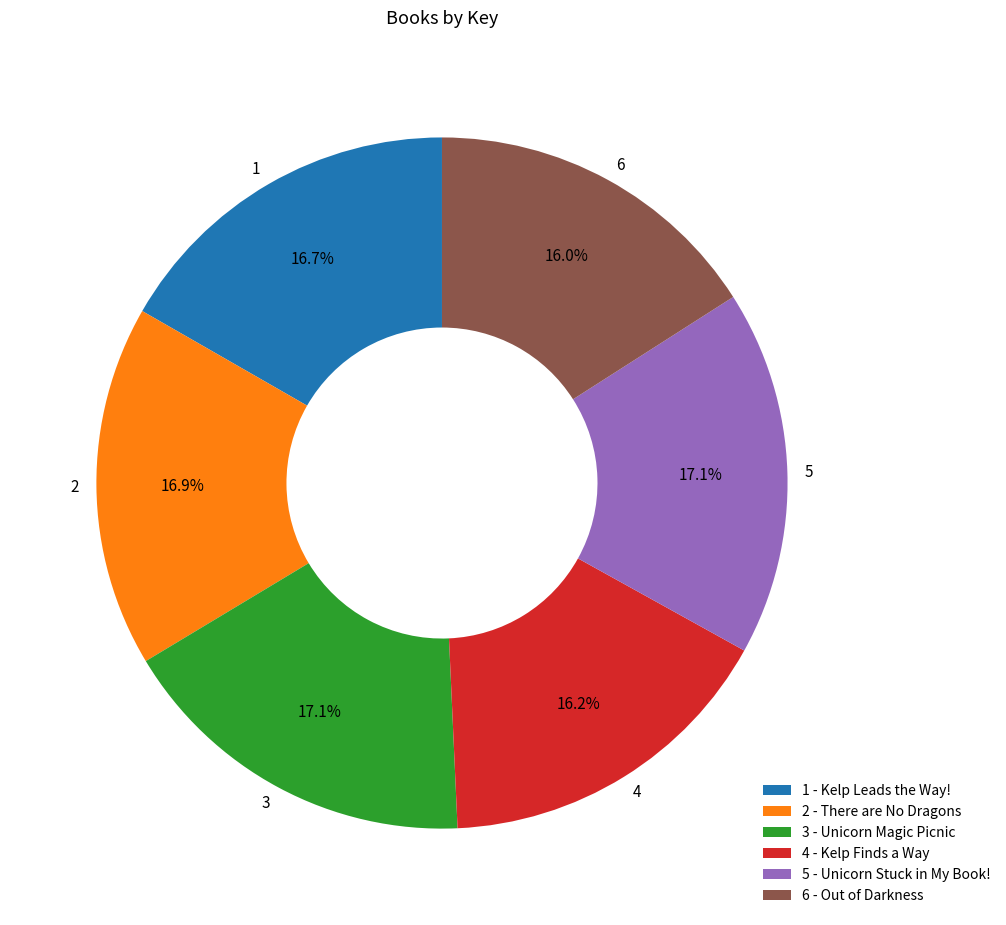

Is it true that 5 - Unicorn Stuck in My Book! is 17% of the pie?

True